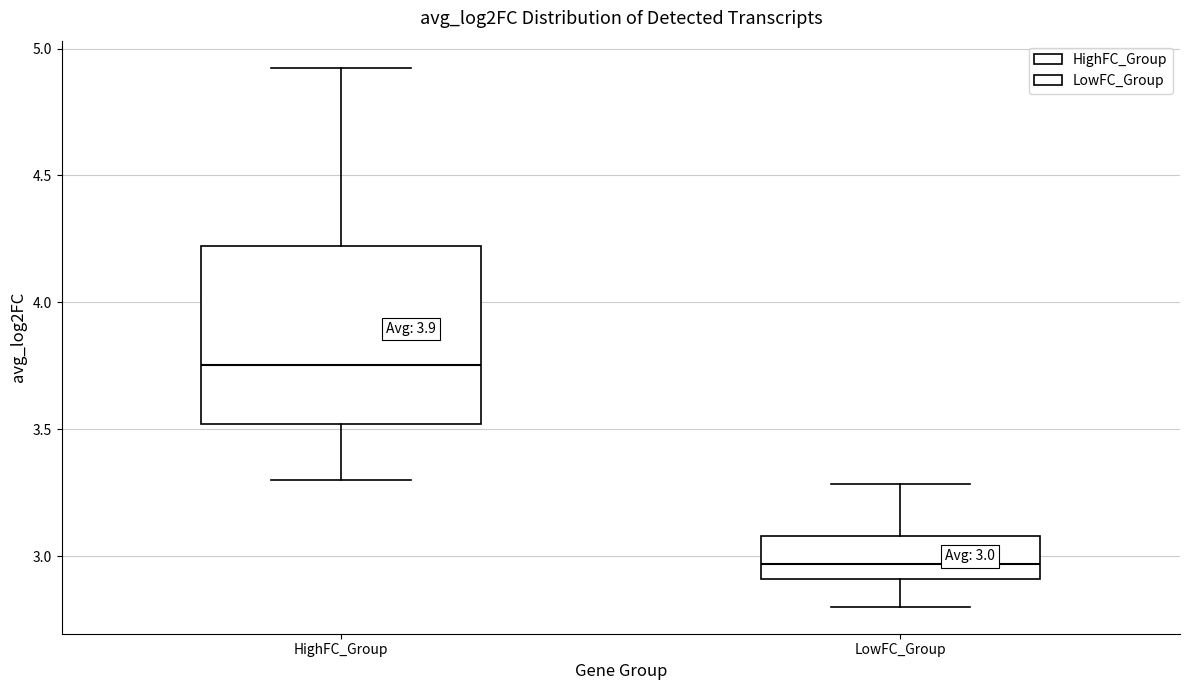

Which box is the tallest, from its lower edge to its upper edge?

HighFC_Group